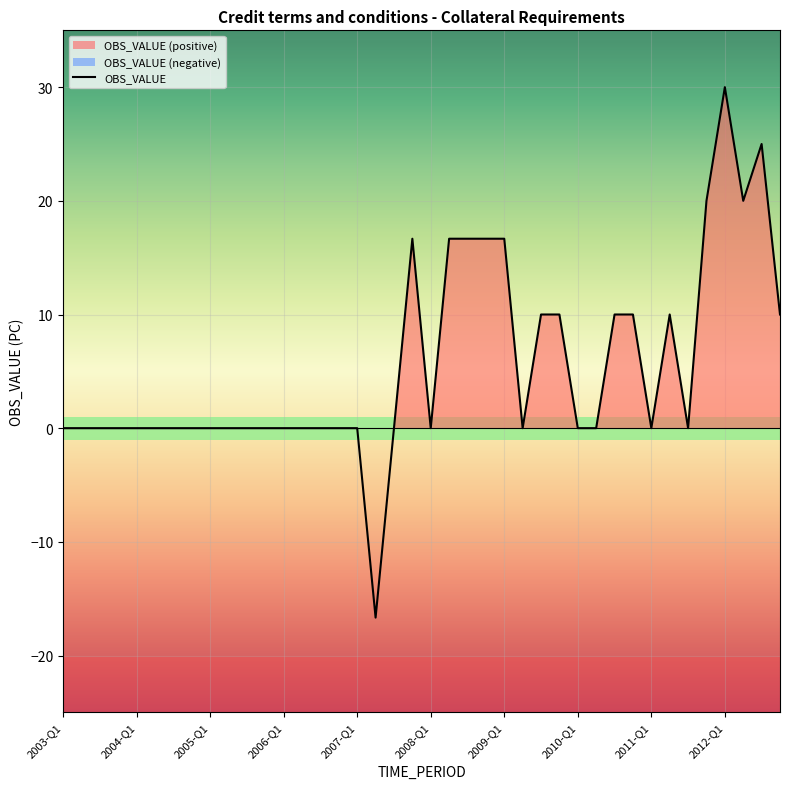

What is the change in value from 2006-Q3 to 2009-Q1?

+16.7